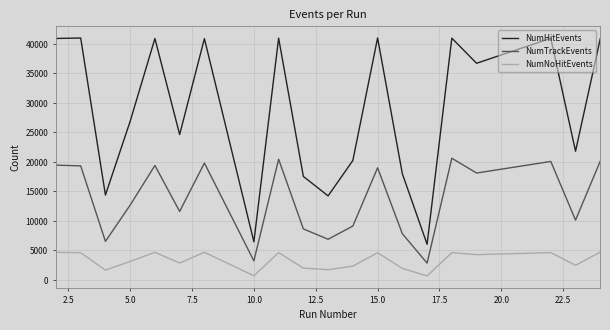

What is the difference between the maximum and minimum values in the NumTrackEvents series?

17770